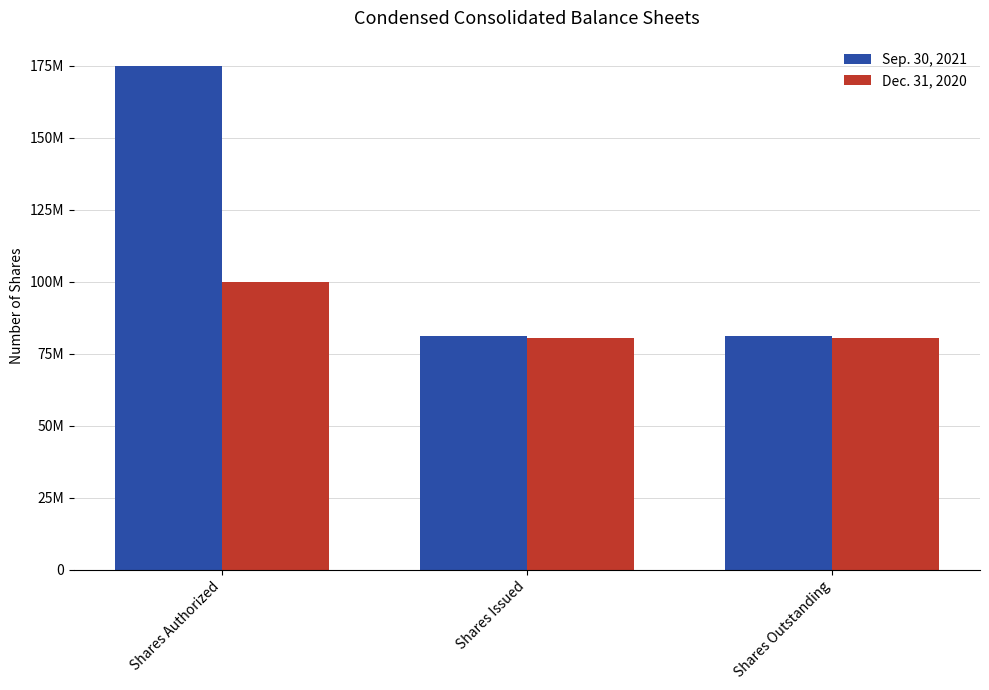

What are all the series names shown in the legend?

Sep. 30, 2021, Dec. 31, 2020